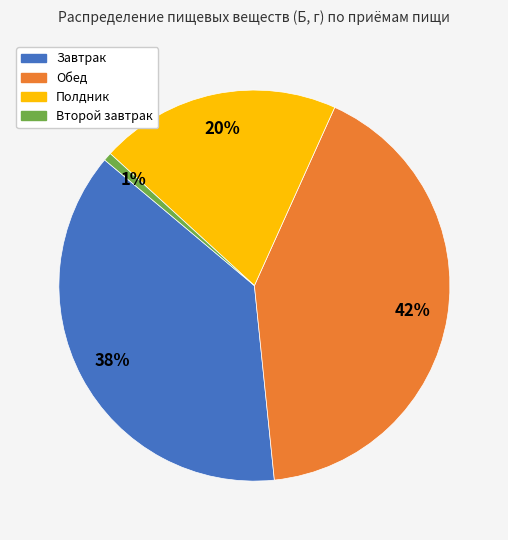

Combined, do Полдник and Обед account for over 50%?

Yes